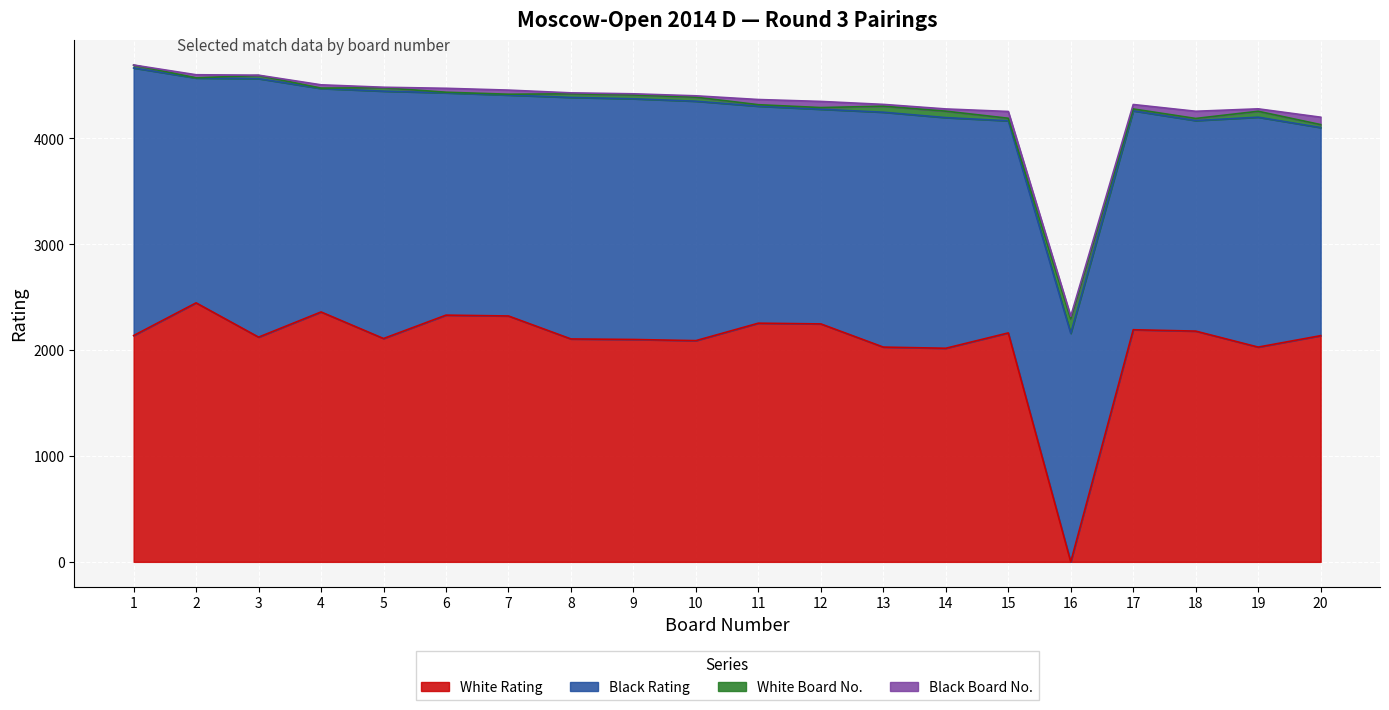

How many data points in White Rating are less than 2138?

10